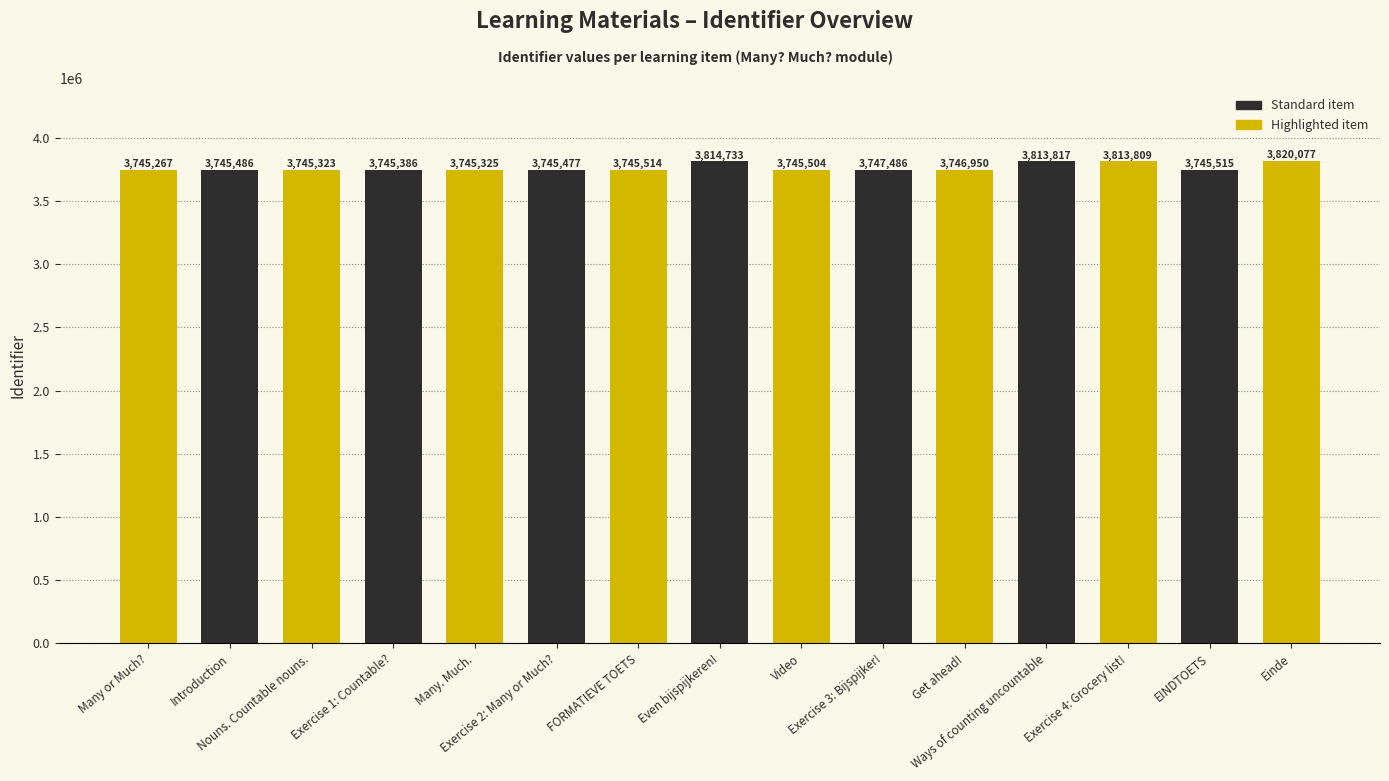

Read the value at Exercise 2: Many or Much?, to the nearest 10.

3745480